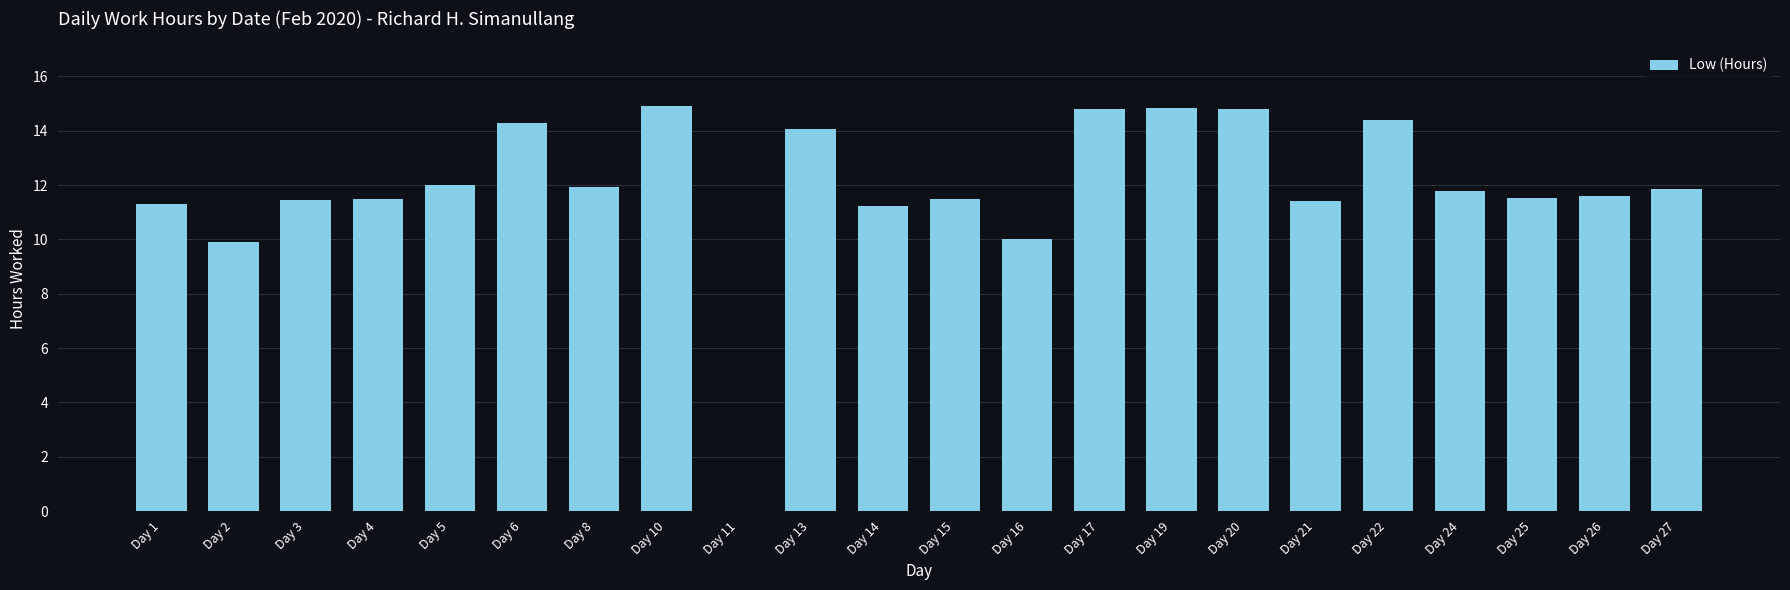

What is the greatest value displayed?

14.9